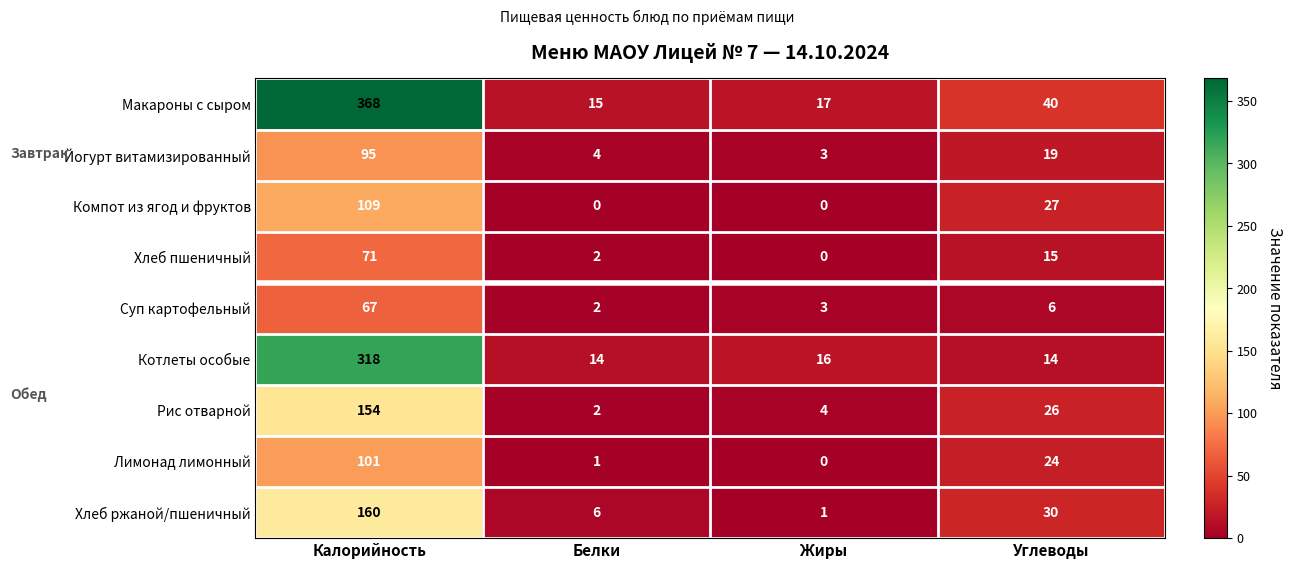

At which category is the sum across all series the highest?

Калорийность